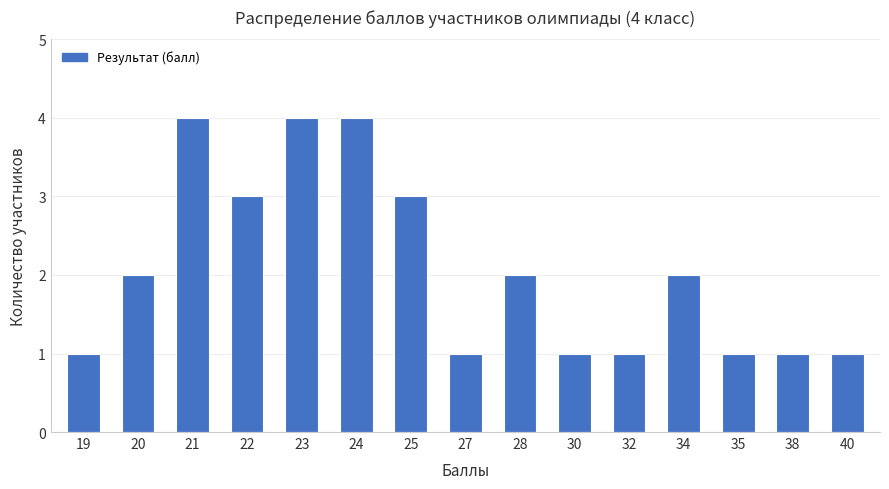

Between 22 and 40, which is larger?

22